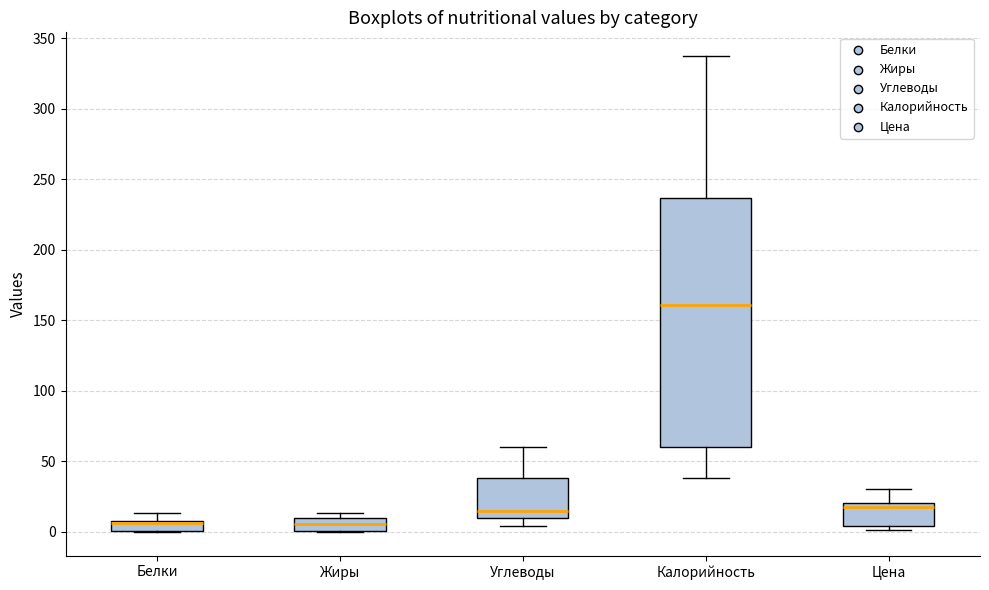

Which box is the tallest, from its lower edge to its upper edge?

Калорийность